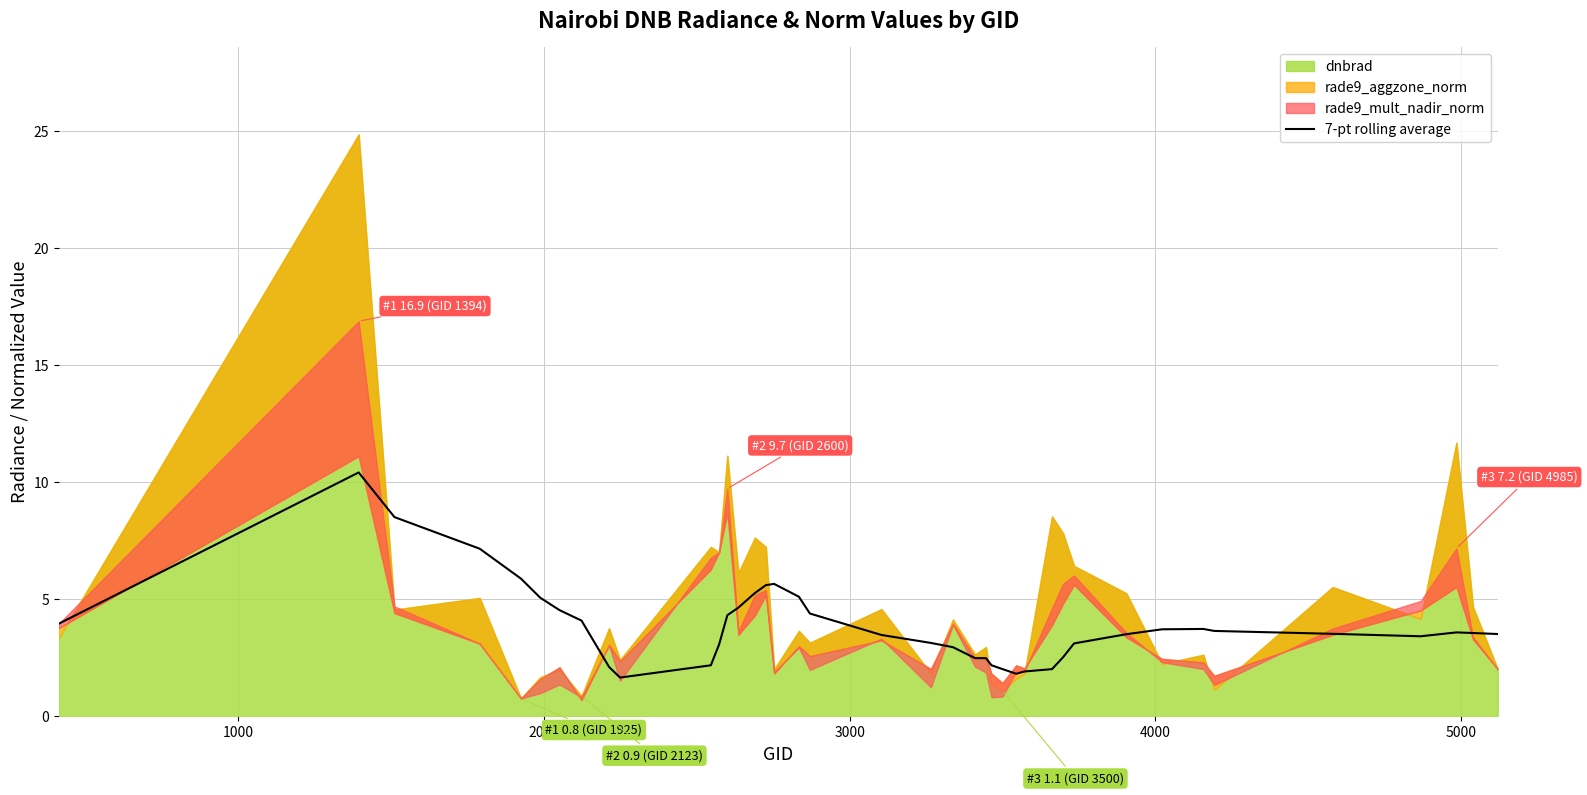

Is it true that the value at 33 is 6.3?

False